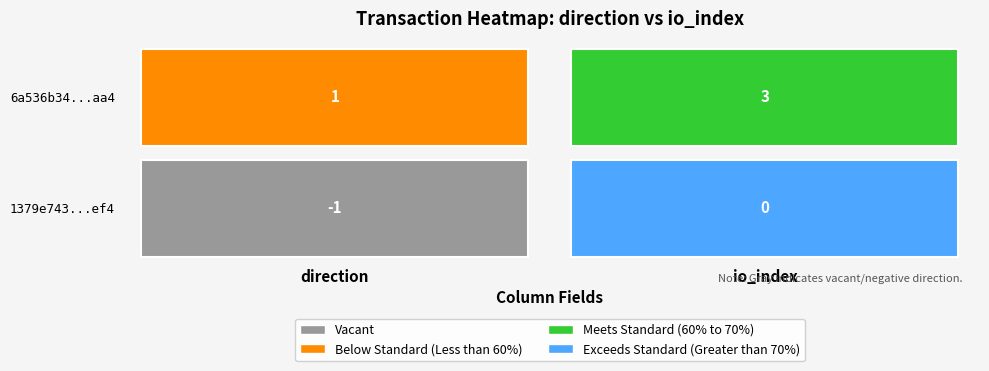

Count the 6a536b341e324b7517577d3d08aa90ca3759aa4 values in the range 1 to 3.

2